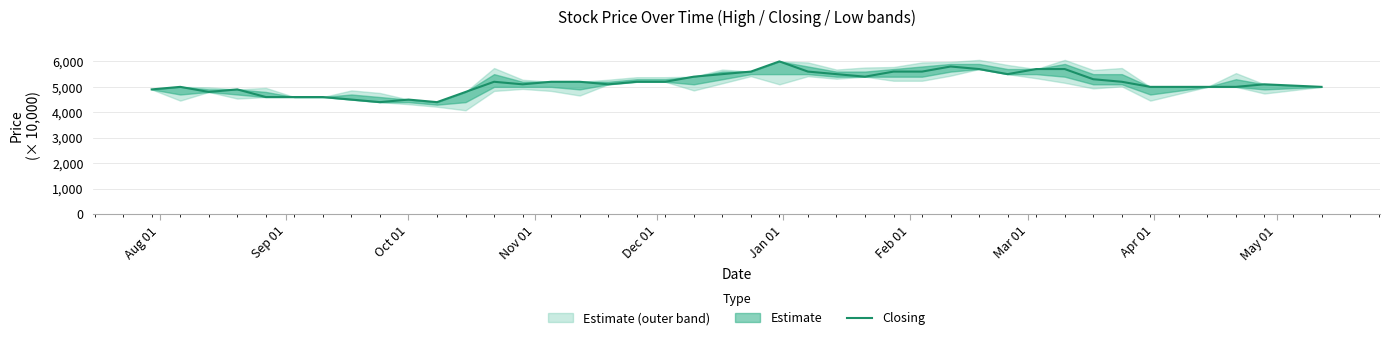

What is the lowest value of the Closing series?

4400.0